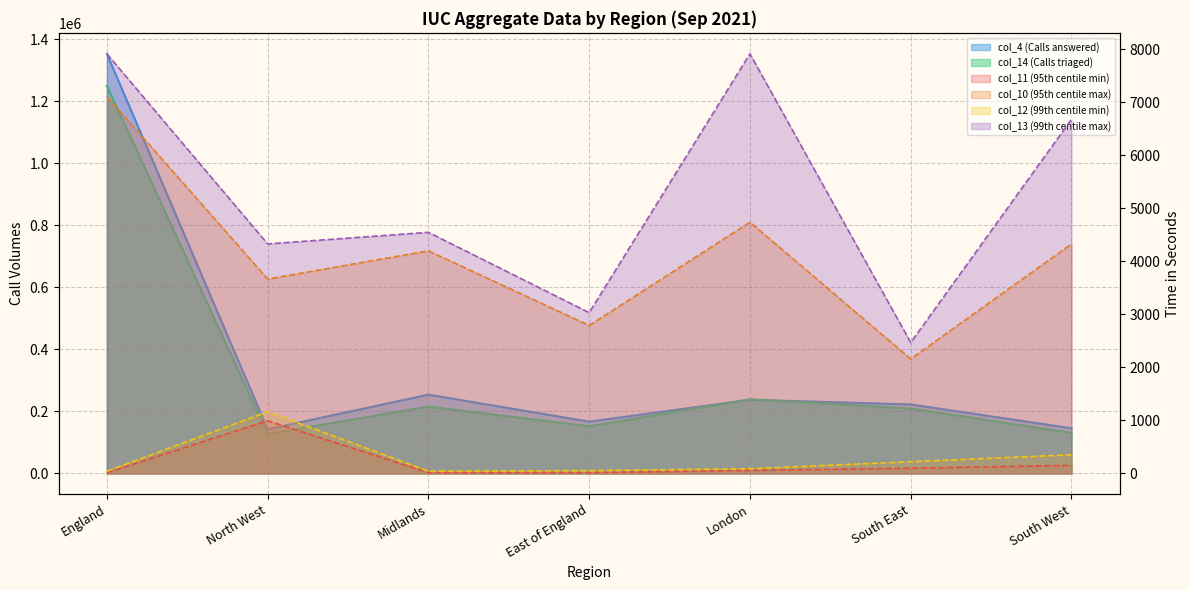

What is the sum of the col_10 (95th centile max) values at South West and South East?

6486